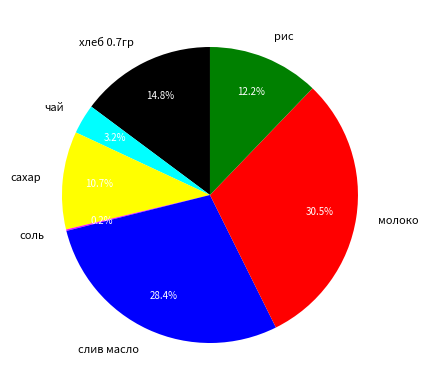

Which slice is the largest?

молоко